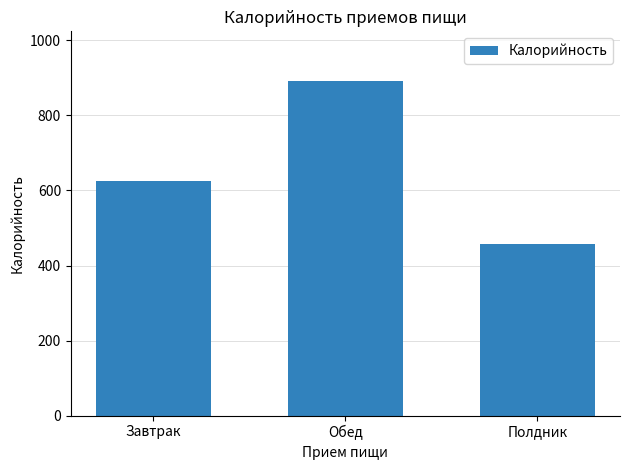

What is the approximate value at Обед?

890.5